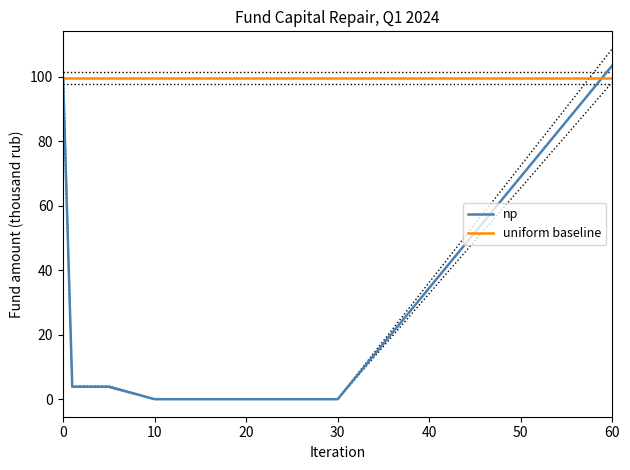

True or false: np has a value of 0.0 at 30.

True